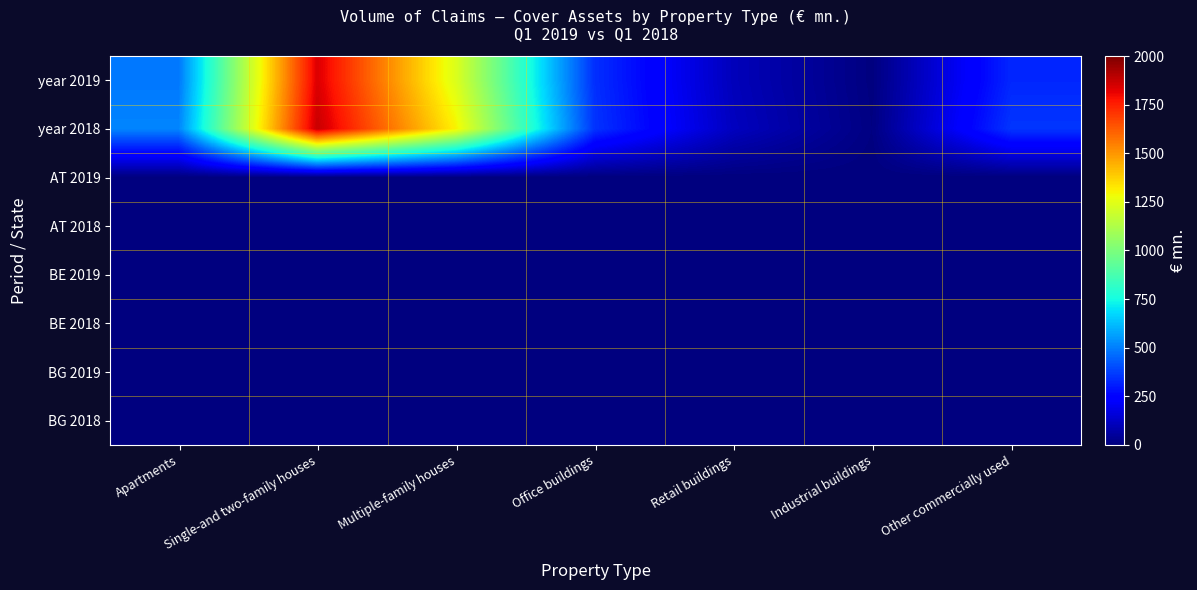

What is the maximum value shown in the chart?

1872.4